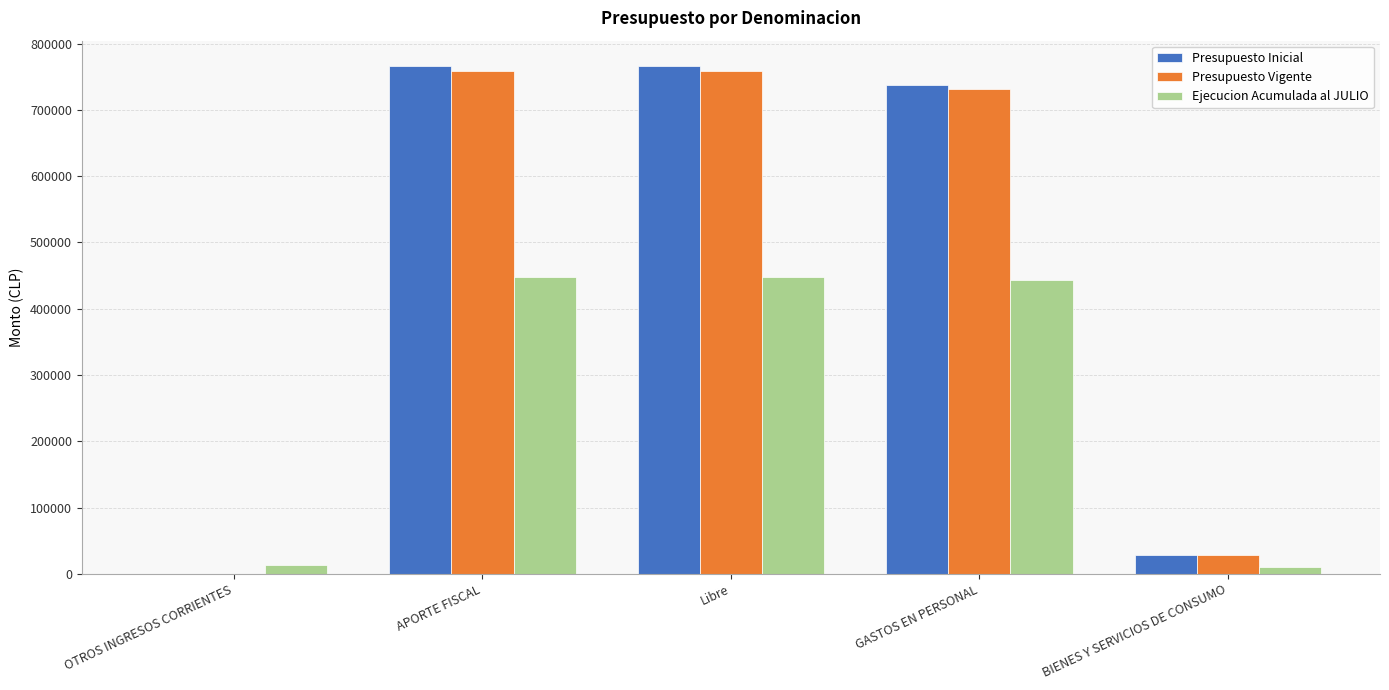

How many data points does each series have?

5